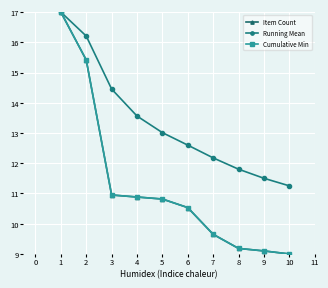

Does the chart have visible grid lines?

Yes